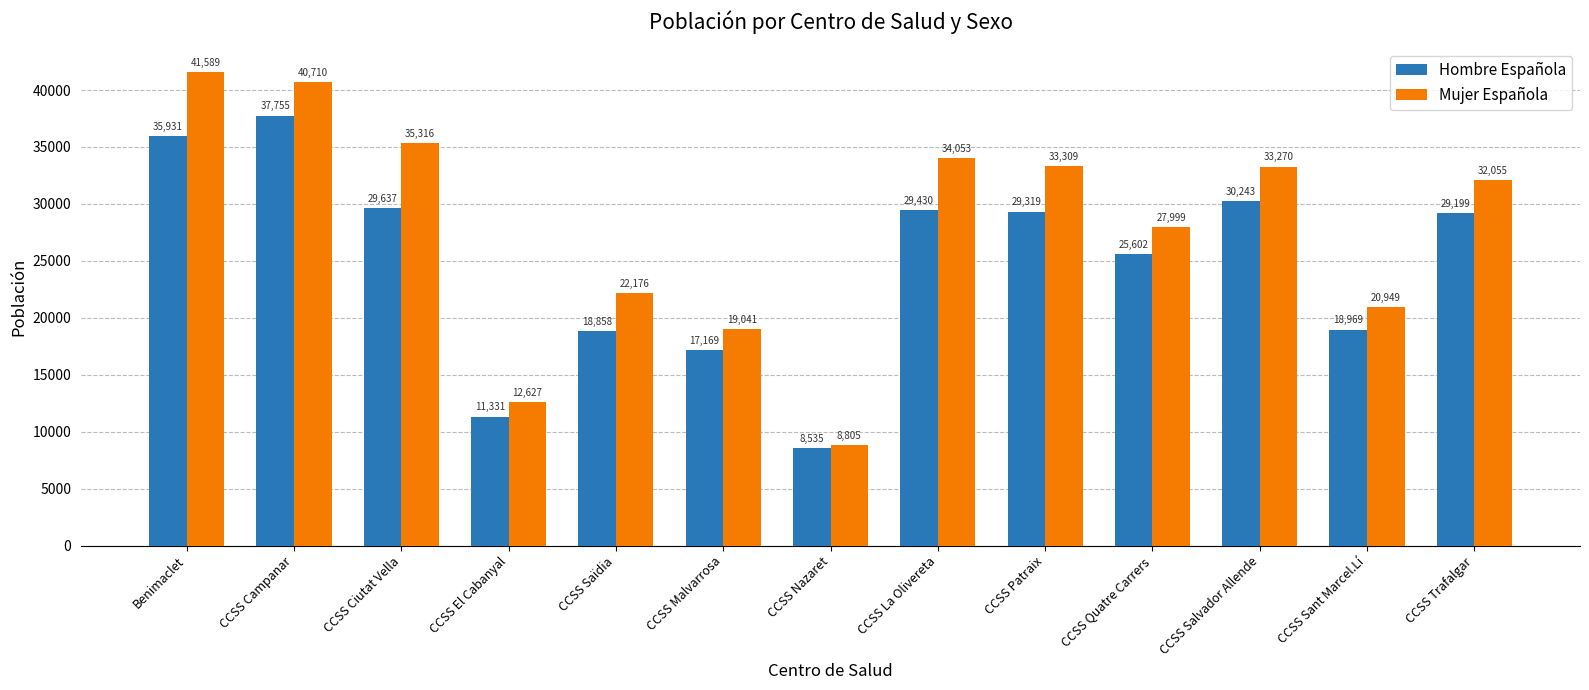

Which series has the widest spread of values?

Mujer Española